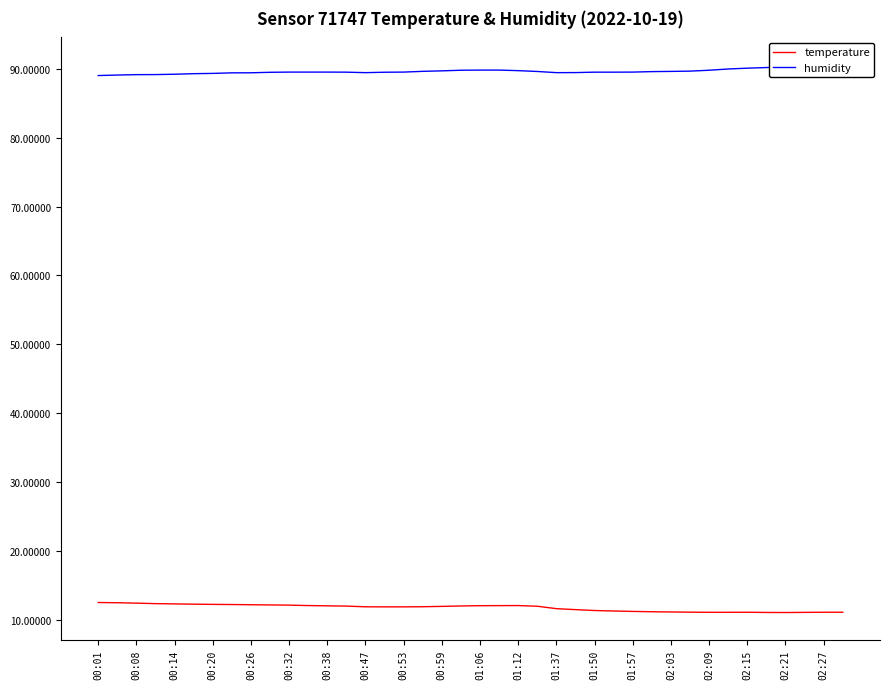

True or false: temperature has a value of 7.6 at 29.

False